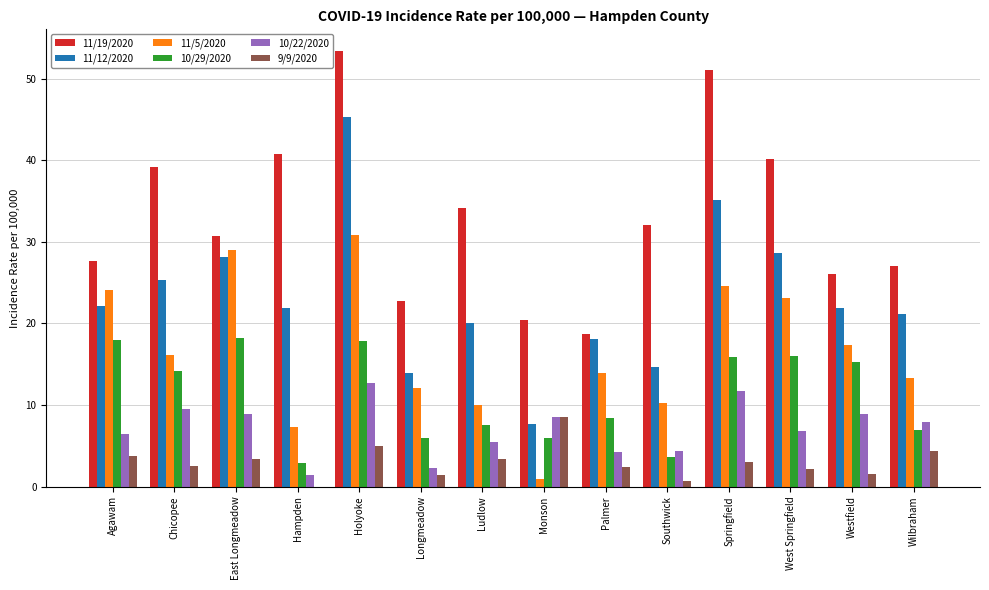

What value does the 10/29/2020 series have at Hampden?

2.9